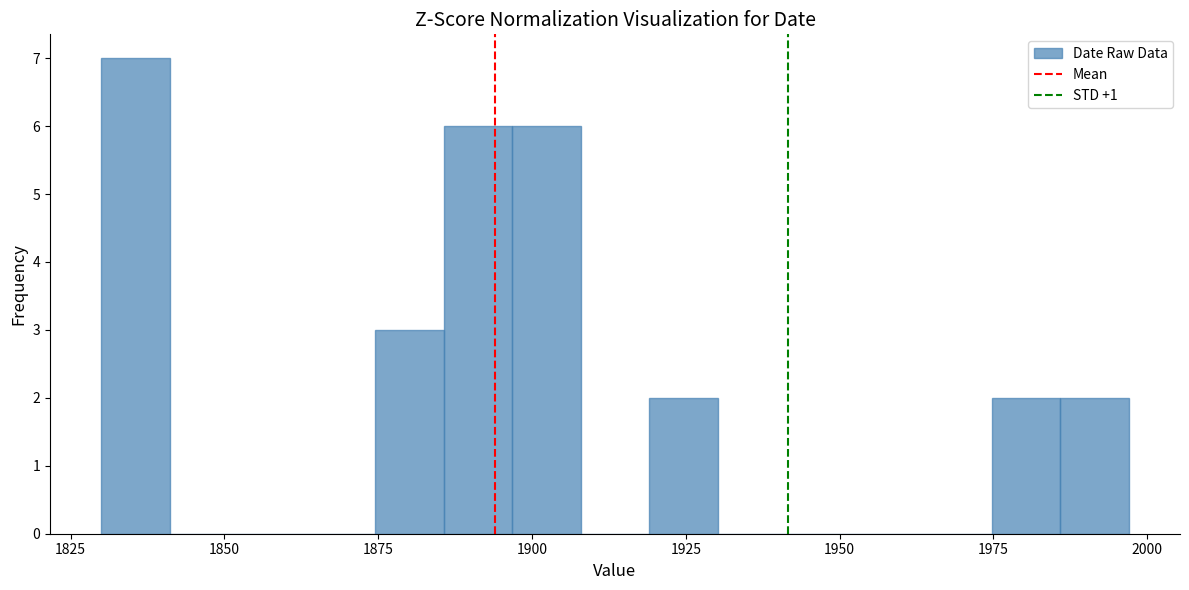

Around what value on the x-axis is the tallest bar? Give the approximate position of its centre, as read against the axis.

1835